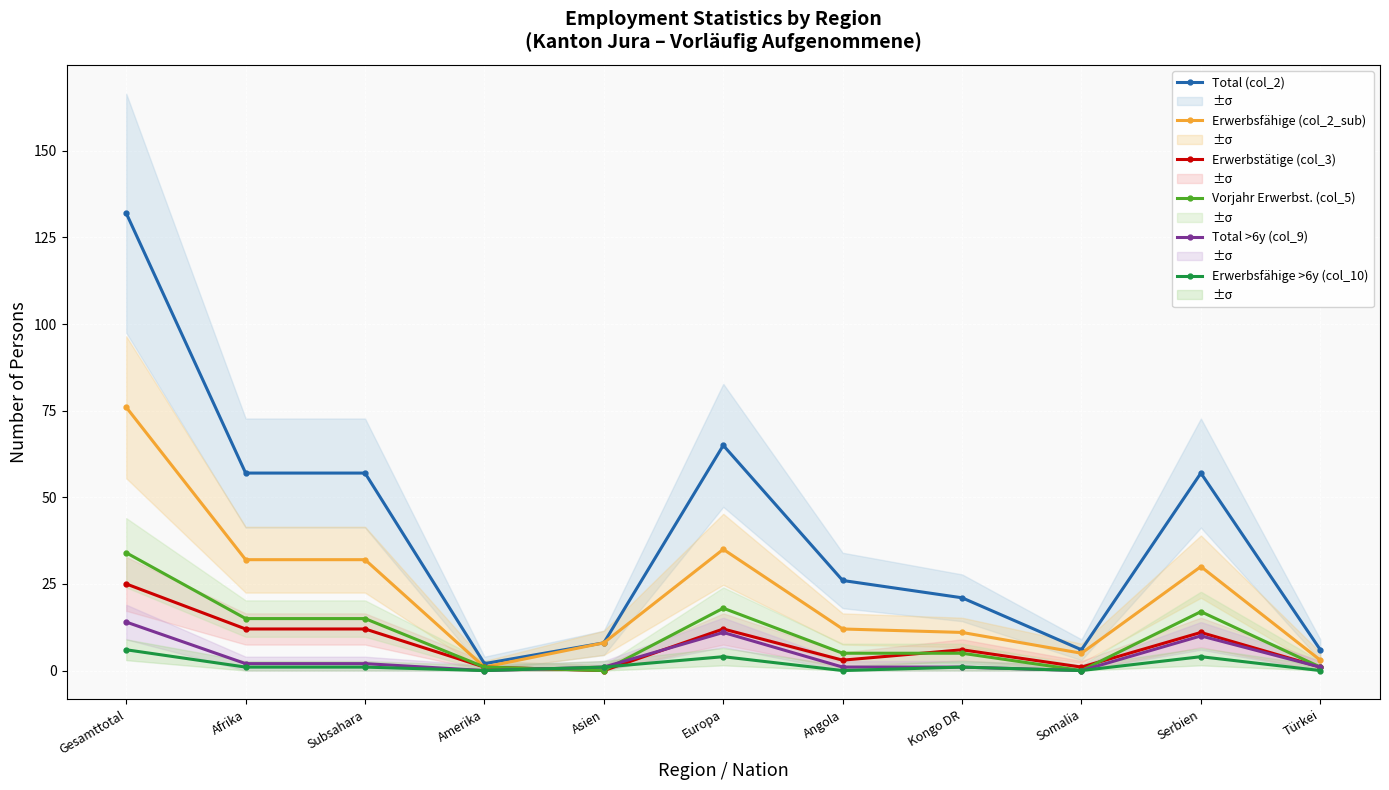

Where is Total >6y (col_9) nearest to the value 7?

Serbien